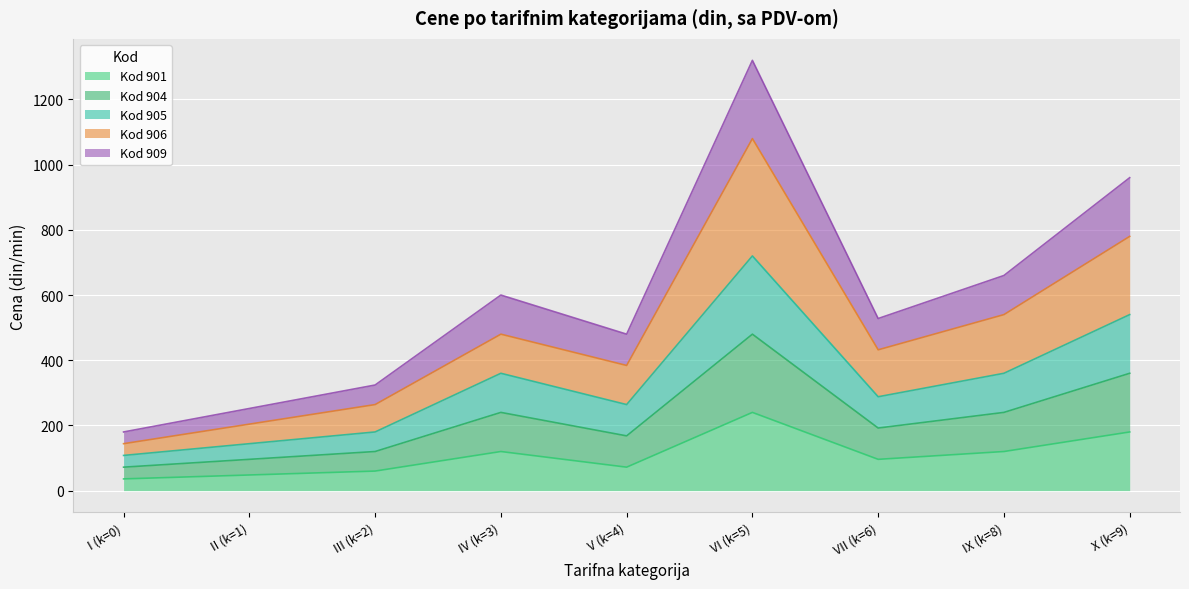

The value of Kod 904 at III (k=2) is 57. True or false?

False